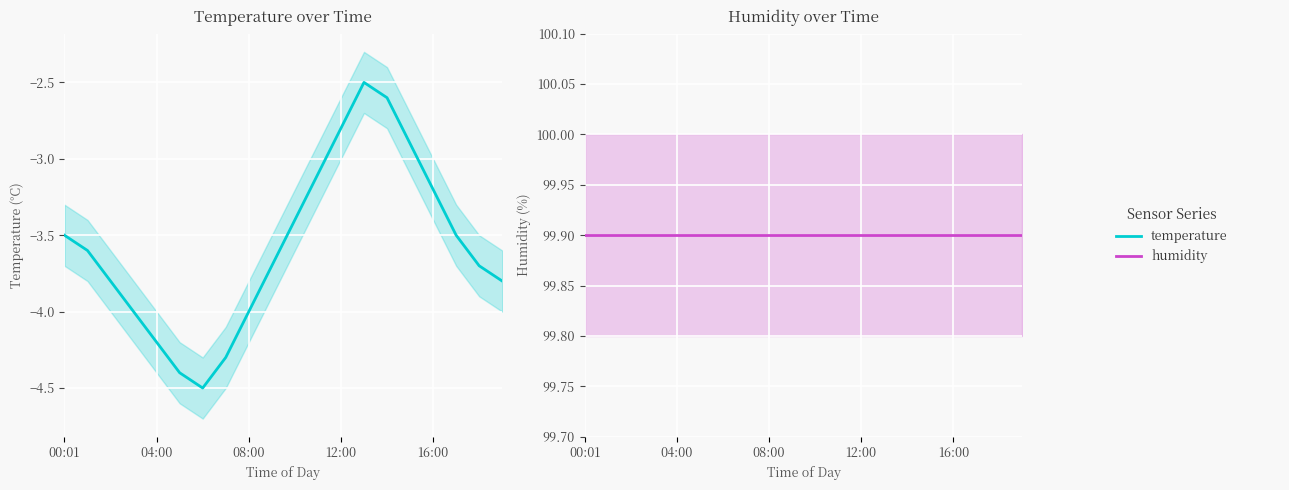

What position from the left is 18?

19